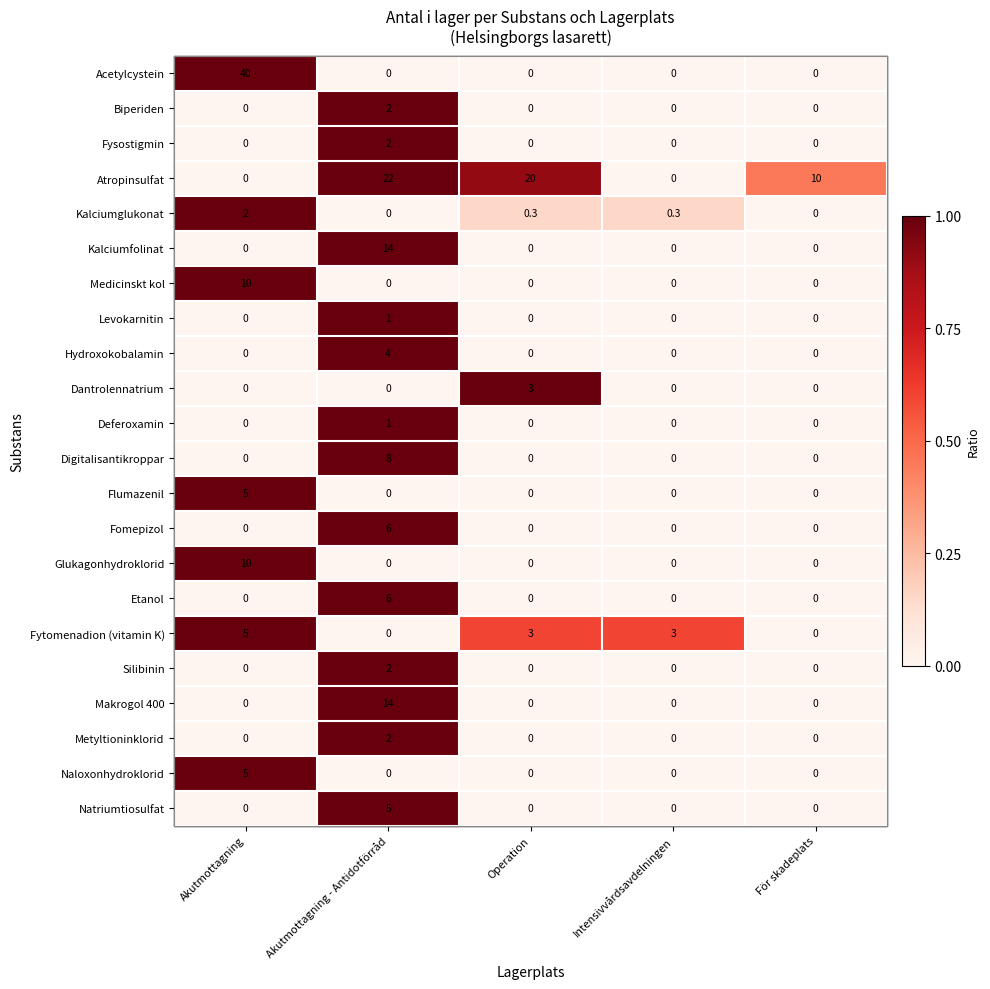

How many data points does each series have?

5